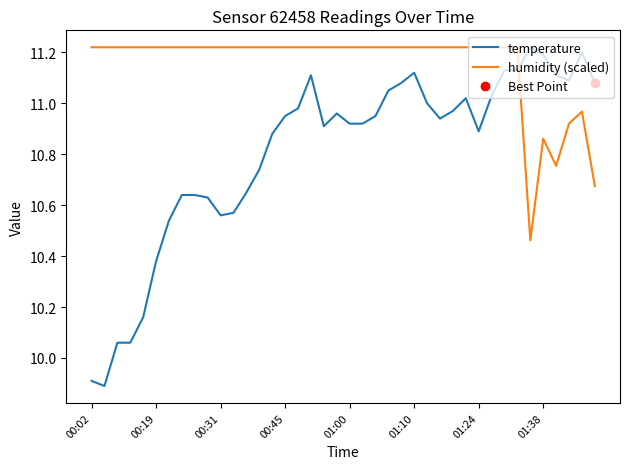

Which series has the largest total across all categories?

humidity (scaled)